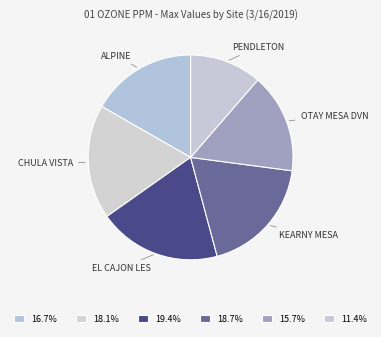

Count the number of slices in the pie.

6